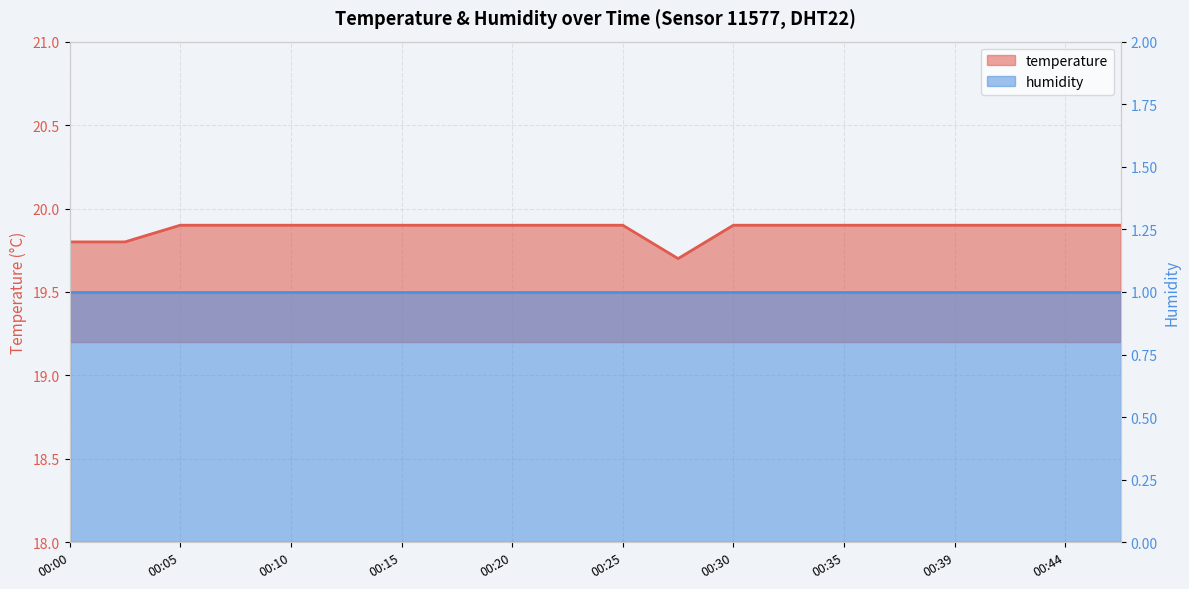

Rank the categories by value from lowest to highest.

00:27, 00:00, 00:03, 00:05, 00:08, 00:10, 00:13, 00:15, 00:17, 00:20, 00:22, 00:25, 00:30, 00:32, 00:35, 00:37, 00:39, 00:42, 00:44, 00:47